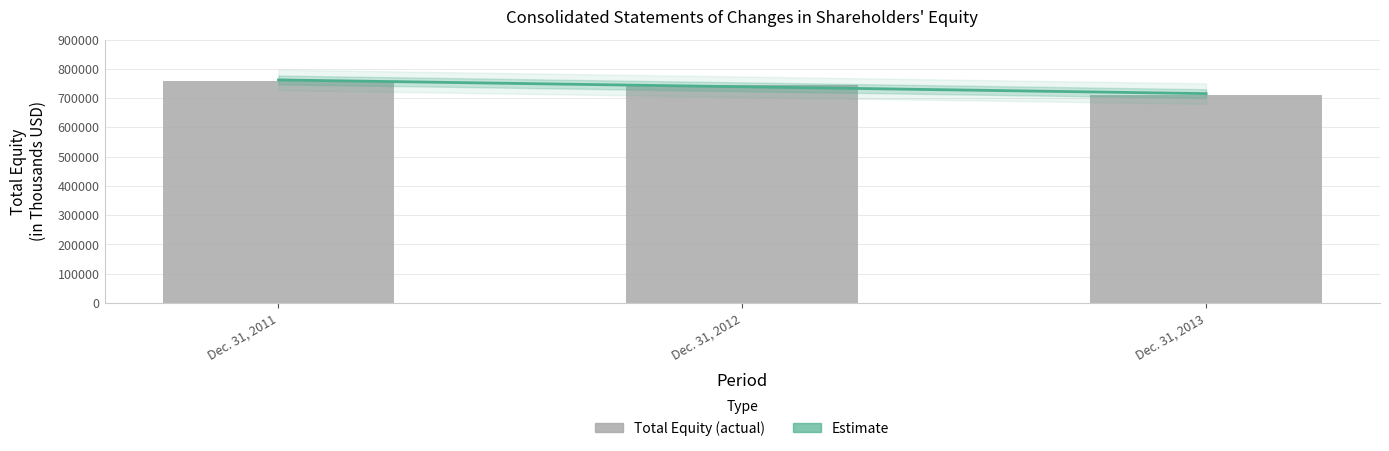

Count the number of categories in the chart.

3